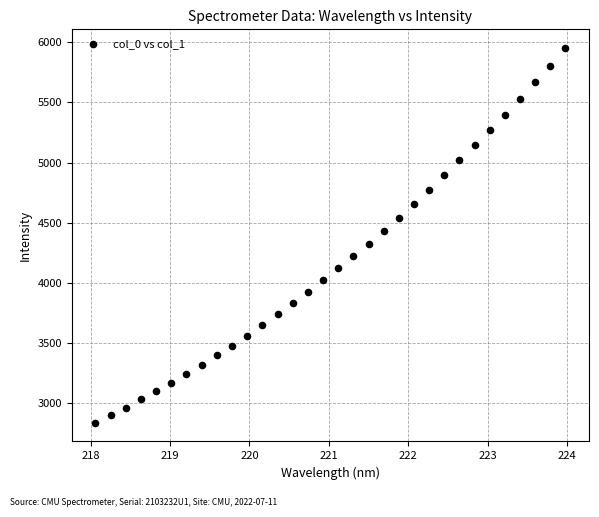

What is the range of X values (max minus min)?

5.9